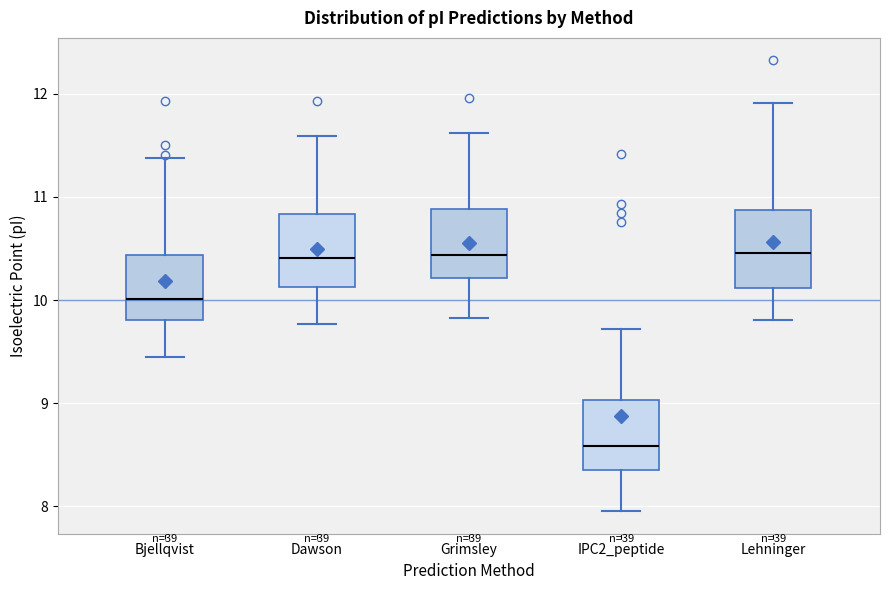

Where is the upper edge of the box for Grimsley on the y-axis? The values are not printed on the chart, so give them approximately, as read against the axis.

10.9